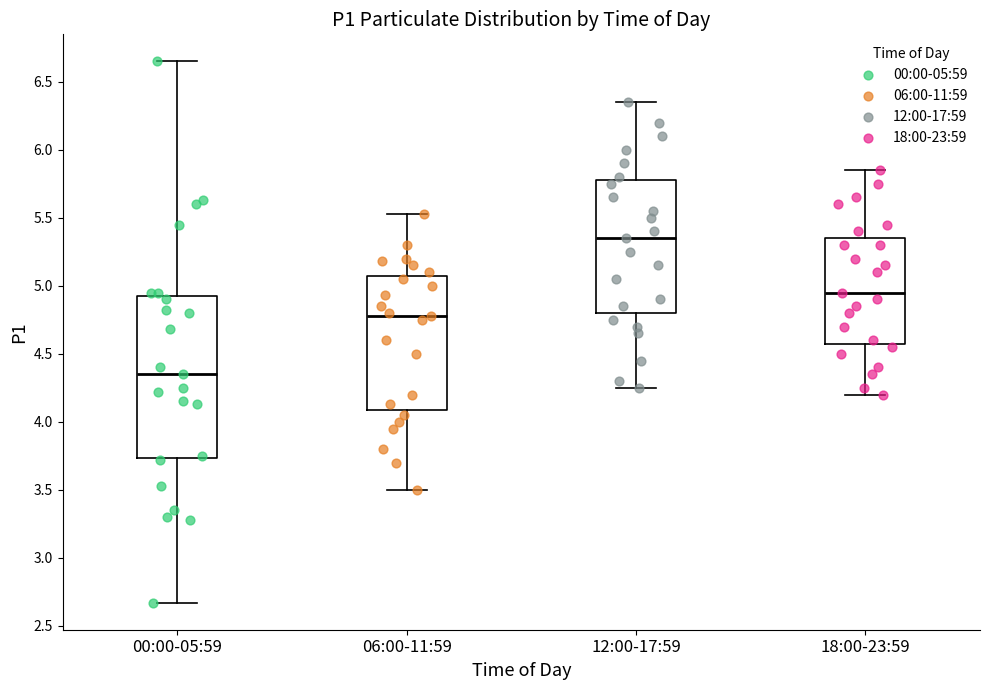

Reading left to right, read every box against the y-axis: the position of its median line, the range the box covers, and the ends of its whiskers. The values are not printed on the chart, so give them approximately, as read against the axis.

00:00-05:59: median 4.35, box 3.75 to 4.95, whiskers 2.65 to 6.65
06:00-11:59: median 4.80, box 4.10 to 5.10, whiskers 3.50 to 5.55
12:00-17:59: median 5.35, box 4.80 to 5.80, whiskers 4.25 to 6.35
18:00-23:59: median 4.95, box 4.60 to 5.35, whiskers 4.20 to 5.85